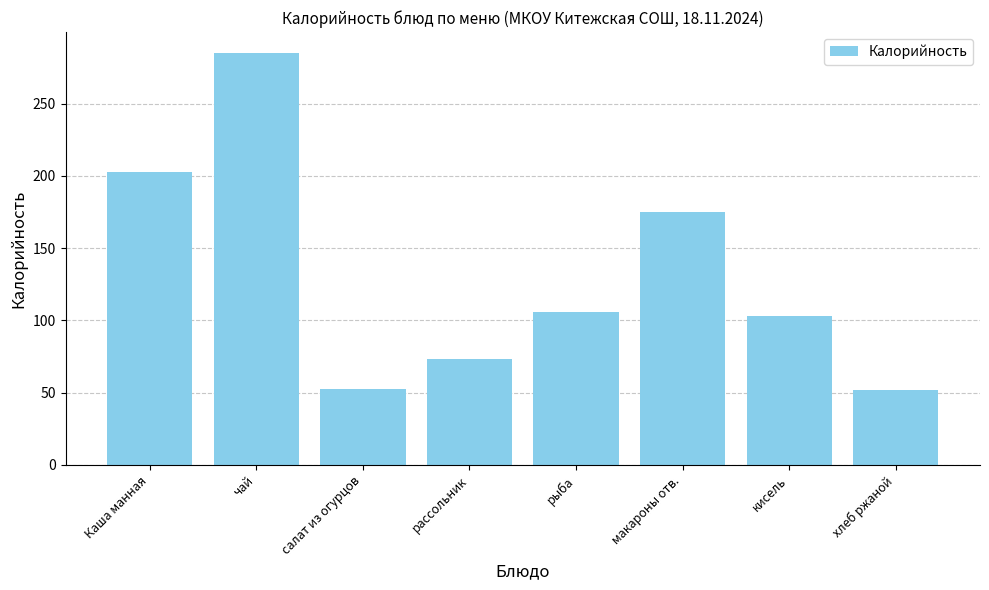

What is the value of the 7th bar from the left?

102.9